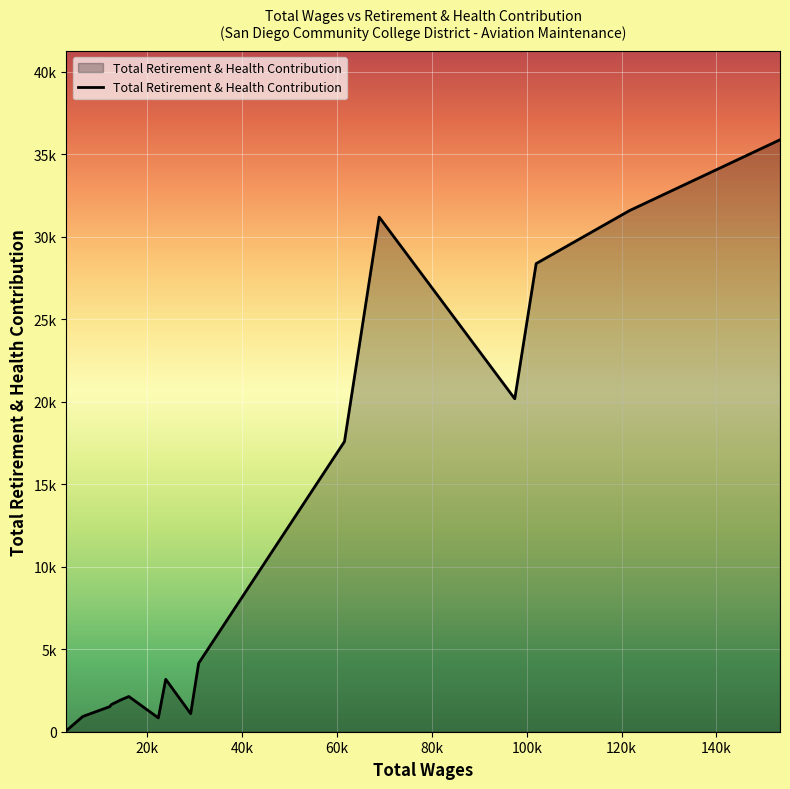

Reading right to left, what are all the values shown in this chart?

2942.0=110	3146.0=118	6394.0=923	12063.0=1518	12441.0=1650	14363.0=1922	16104.0=2134	22328.0=837	23885.0=3176	29145.0=1093	30825.0=4149	61574.0=17580	68896.0=31180	97480.0=20172	101991.0=28363	121687.0=31575	153405.0=35864